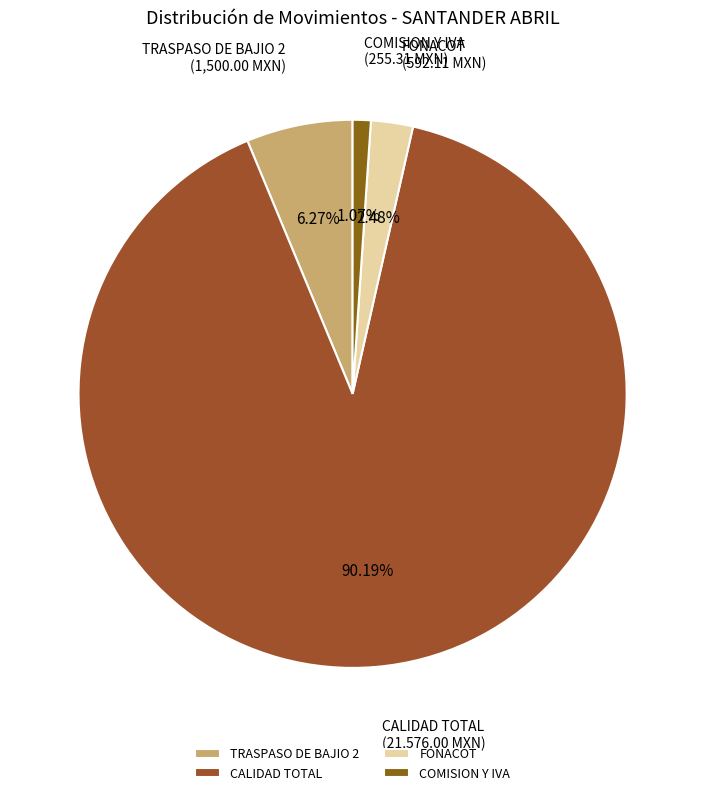

The COMISION Y IVA slice represents 11% of the pie. True or false?

False